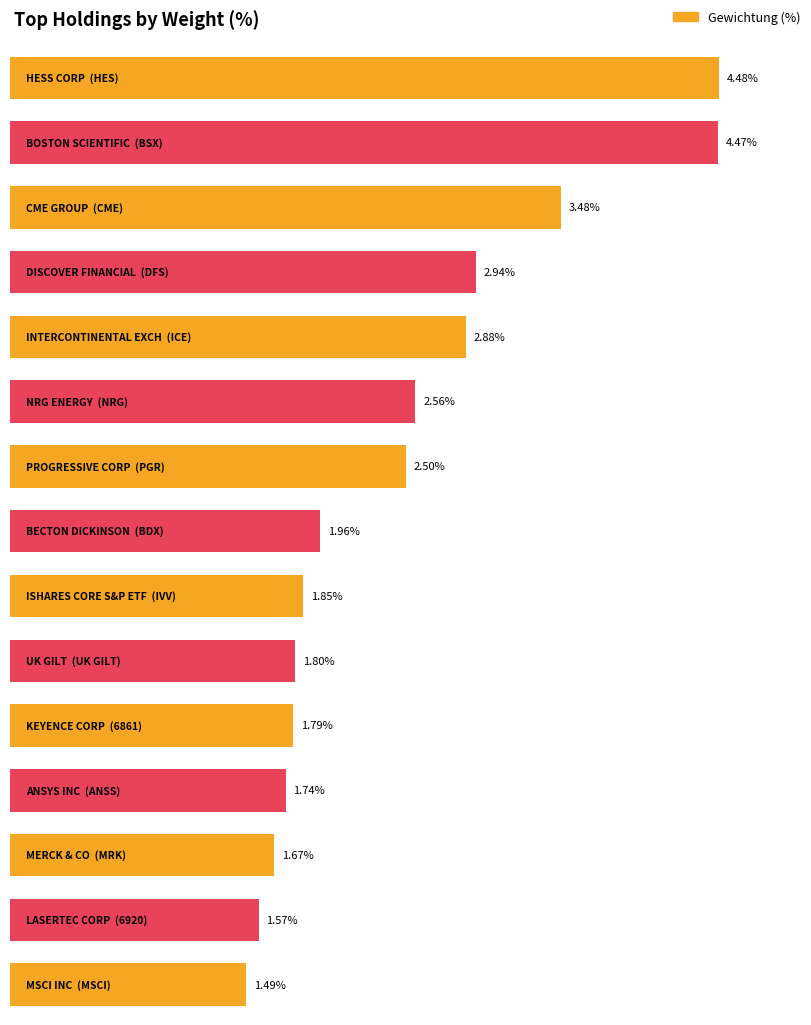

List the labels in order of value, largest first.

HES, BSX, CME, DFS, ICE, NRG, PGR, BDX, IVV, UK GILT, 6861, ANSS, MRK, 6920, MSCI